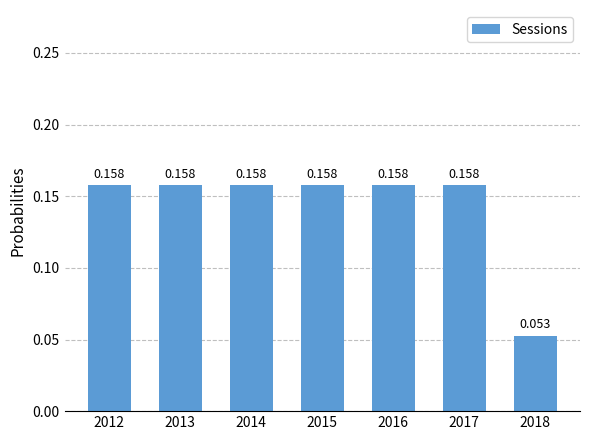

What is the sum of the values at 2012 and 2018?

0.2